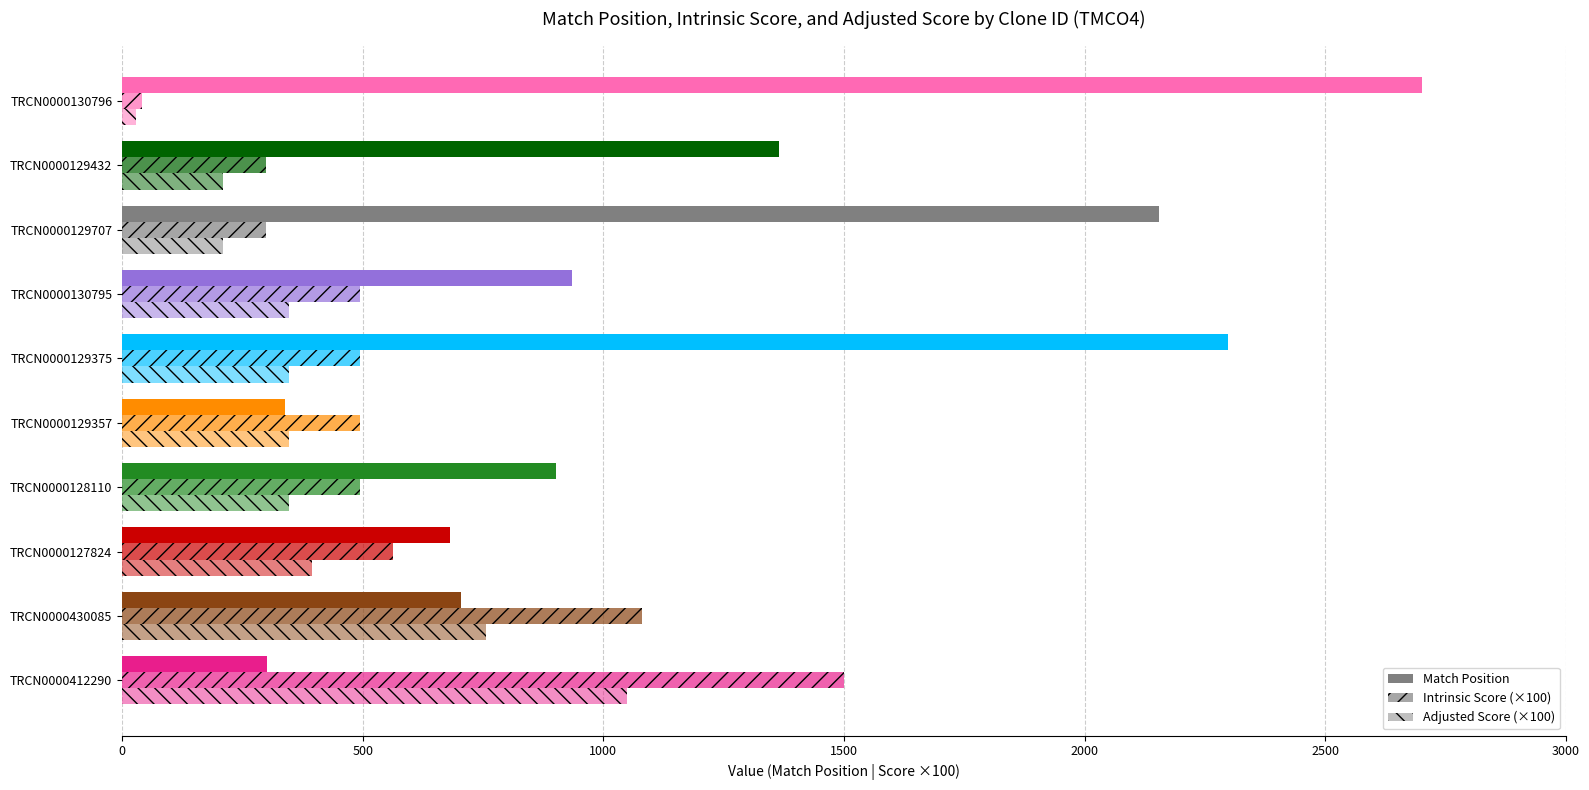

What is the lowest value of the Adjusted Score (×100) series?

28.3